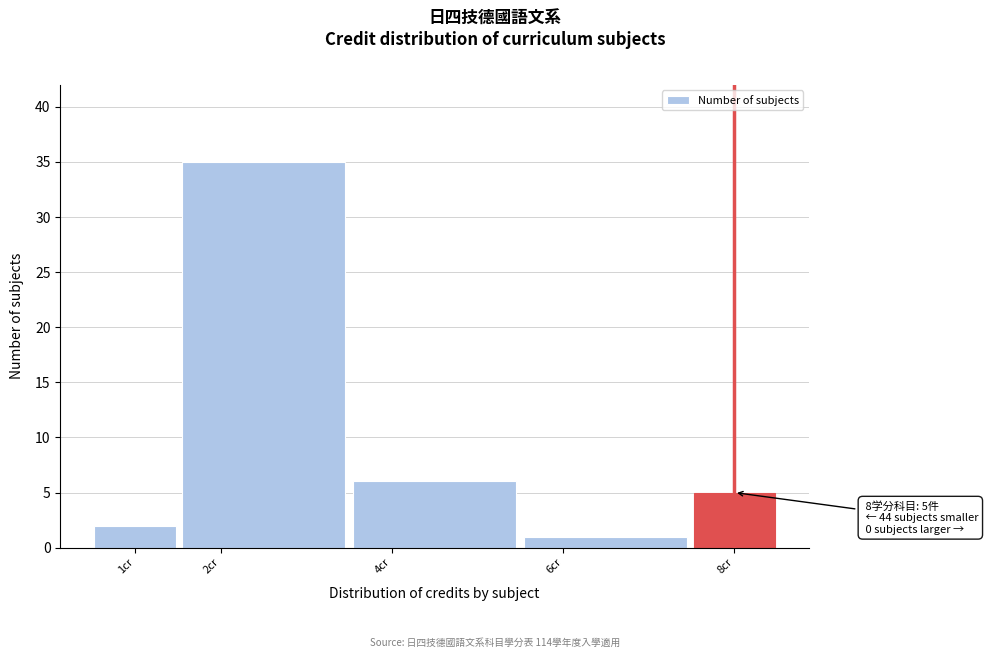

Which range on the x-axis has the tallest bar?

1.5 to 3.5